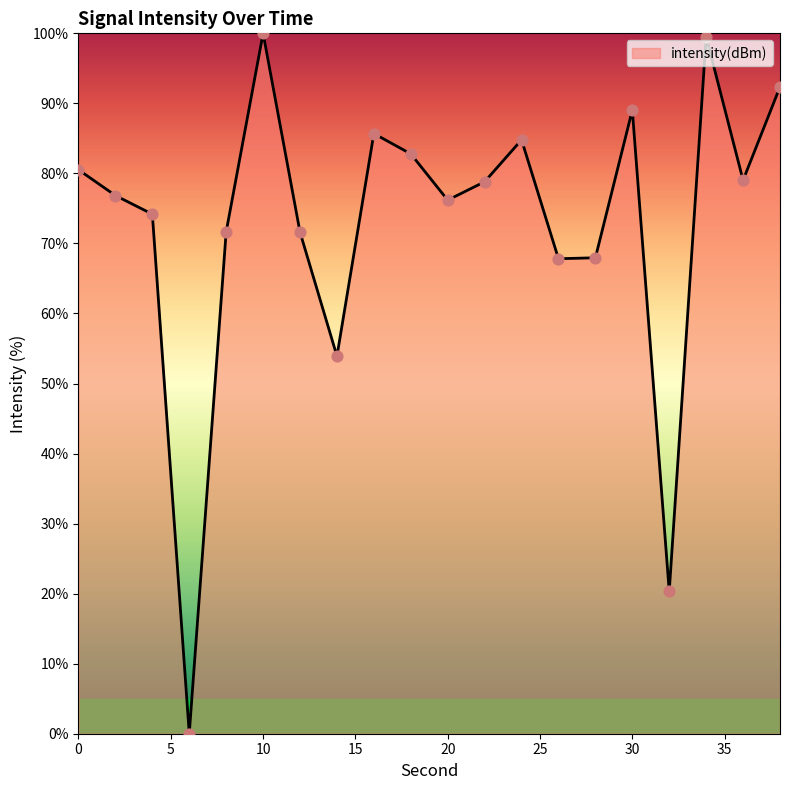

What is the difference between the maximum and minimum values?

100.0